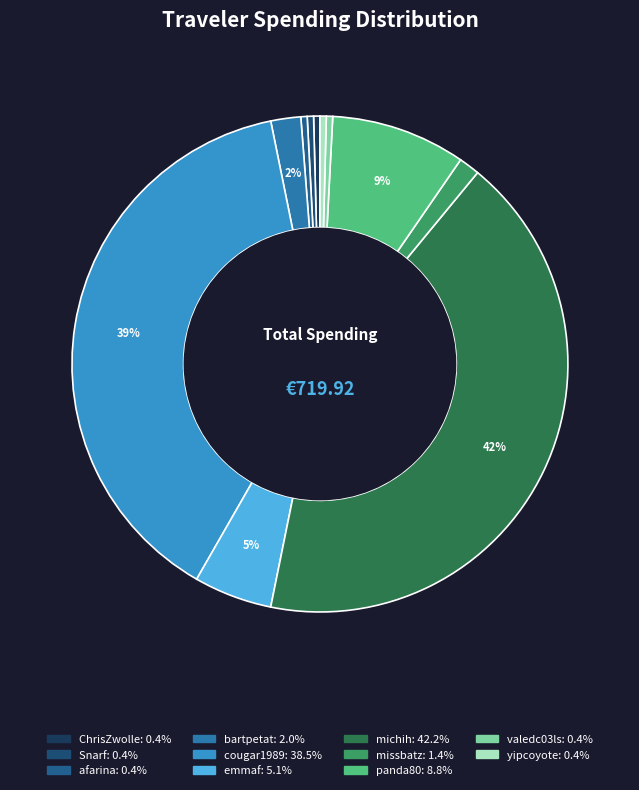

To the nearest percent, what percentage of the pie is bartpetat?

2%